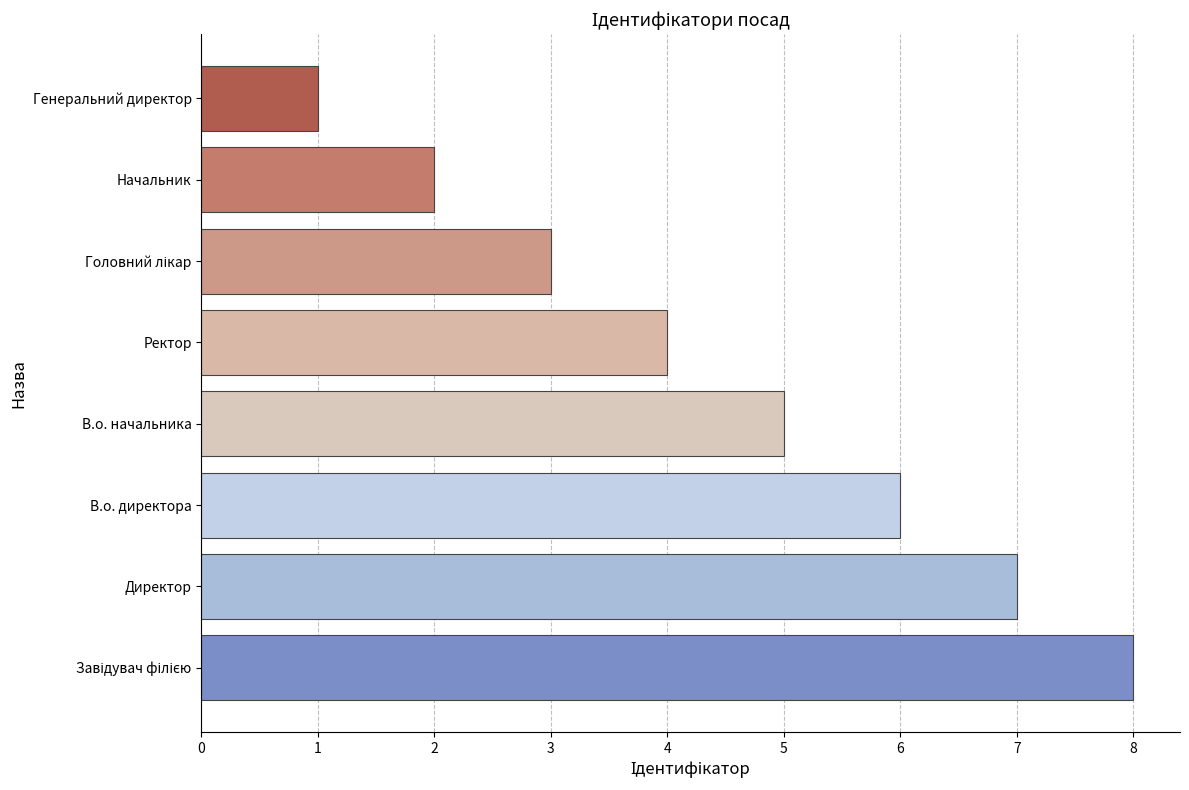

What is the difference between the maximum and minimum values?

7